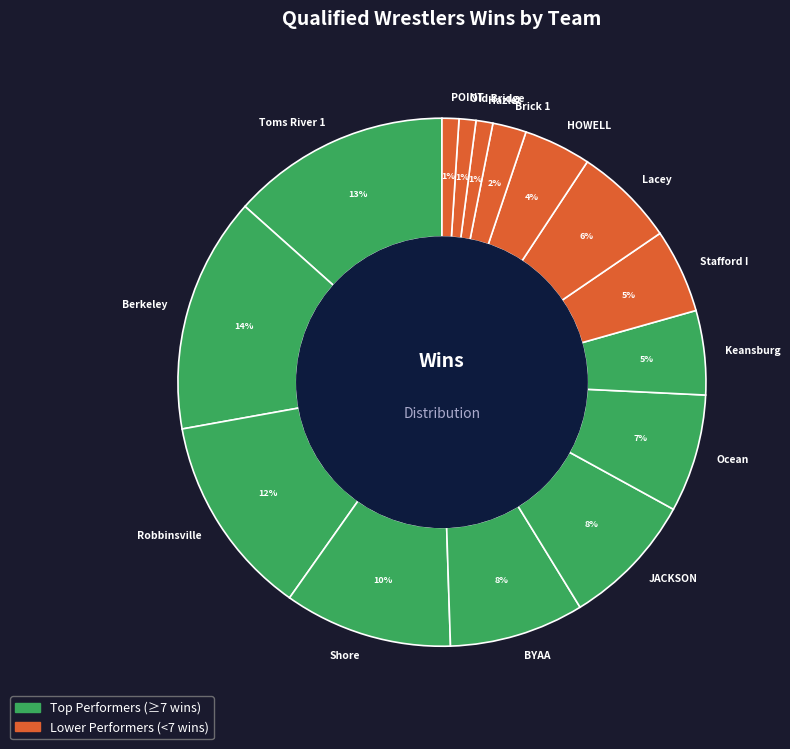

Between Ocean and BYAA, which is larger?

BYAA